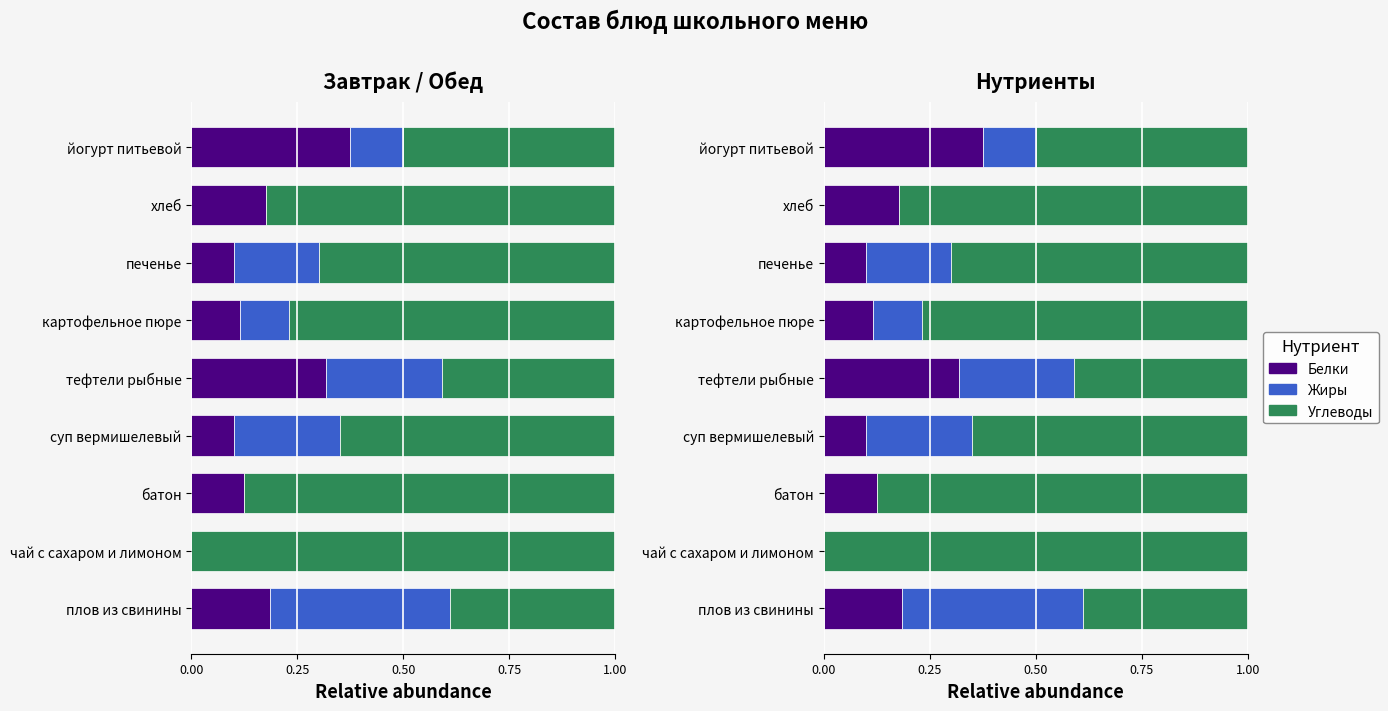

What is the difference between the maximum and second lowest values in the Жиры series?

0.4